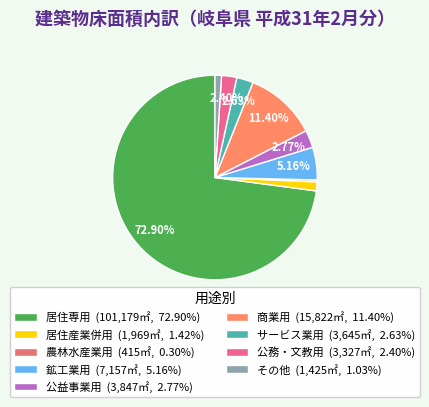

Does 農林水産業用 represent more than half of the total?

No